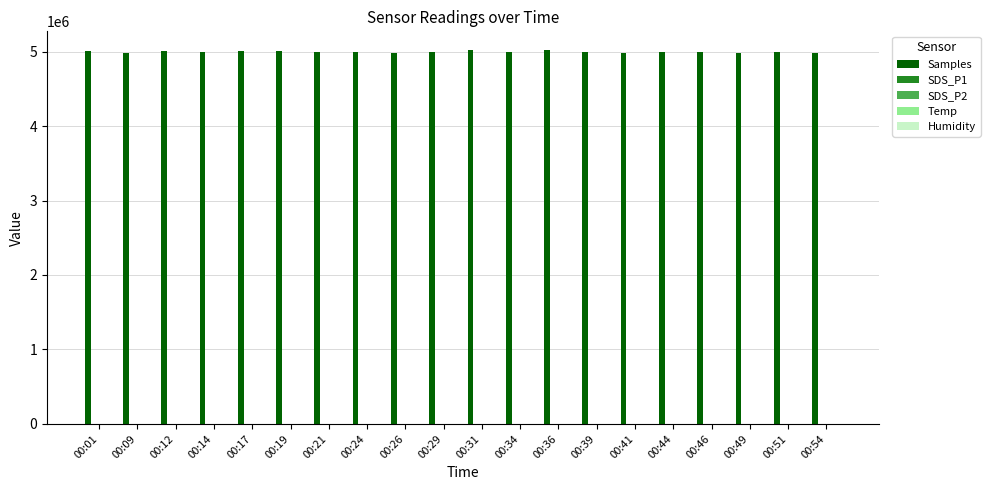

Which series has the largest total across all categories?

Samples